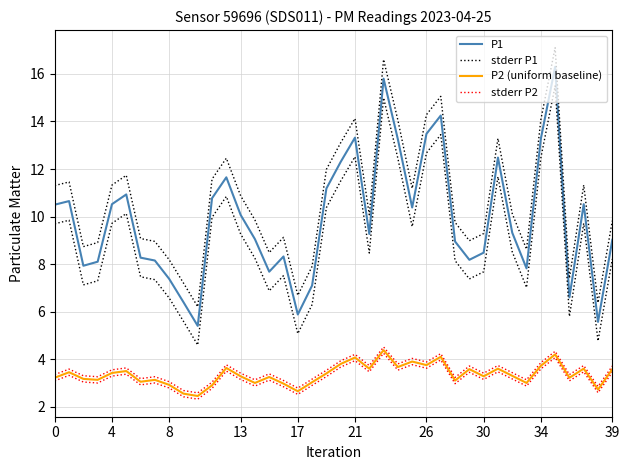

Is the value of stderr P1 at 21 greater than the value of stderr P2 at 34?

Yes